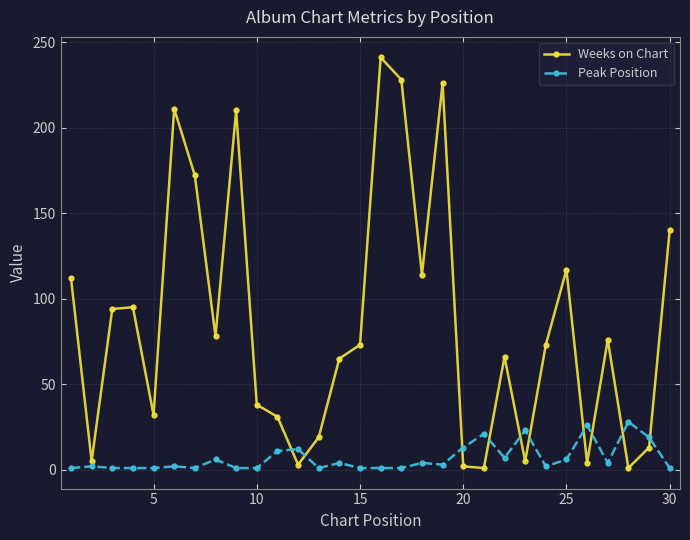

At how many categories does at least one series exceed 69?

16